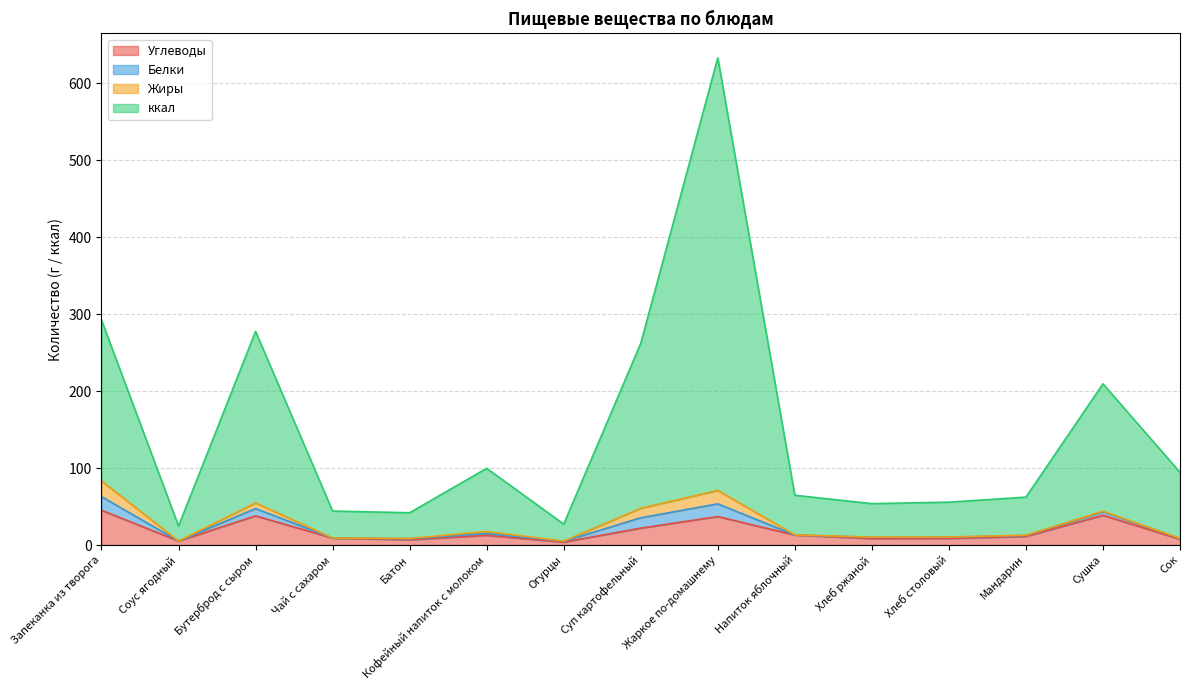

The value of ккал at Огурцы is 27.2. True or false?

True